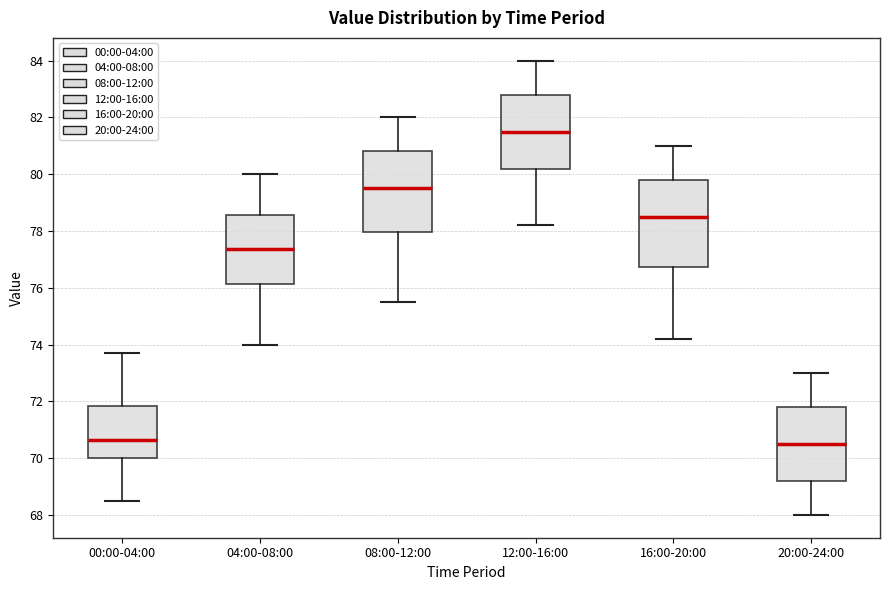

Reading left to right, read every box against the y-axis: the position of its median line, the range the box covers, and the ends of its whiskers. The values are not printed on the chart, so give them approximately, as read against the axis.

00:00-04:00: median 70.6, box 70.0 to 71.8, whiskers 68.6 to 73.8
04:00-08:00: median 77.4, box 76.2 to 78.6, whiskers 74.0 to 80.0
08:00-12:00: median 79.6, box 78.0 to 80.8, whiskers 75.6 to 82.0
12:00-16:00: median 81.6, box 80.2 to 82.8, whiskers 78.2 to 84.0
16:00-20:00: median 78.6, box 76.8 to 79.8, whiskers 74.2 to 81.0
20:00-24:00: median 70.6, box 69.2 to 71.8, whiskers 68.0 to 73.0